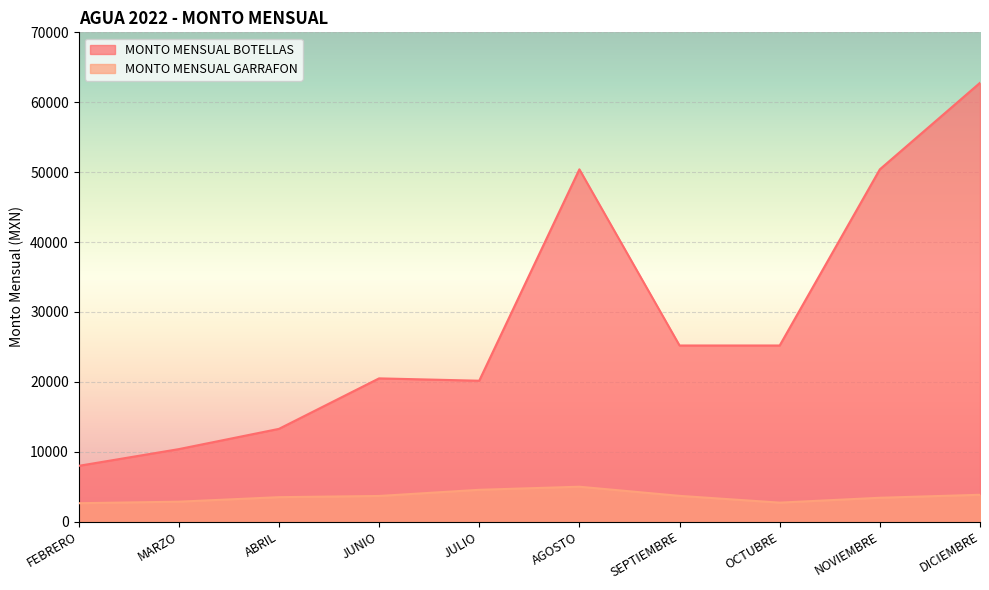

What is the approximate value of MONTO MENSUAL GARRAFON at NOVIEMBRE, to the nearest 10?

3420